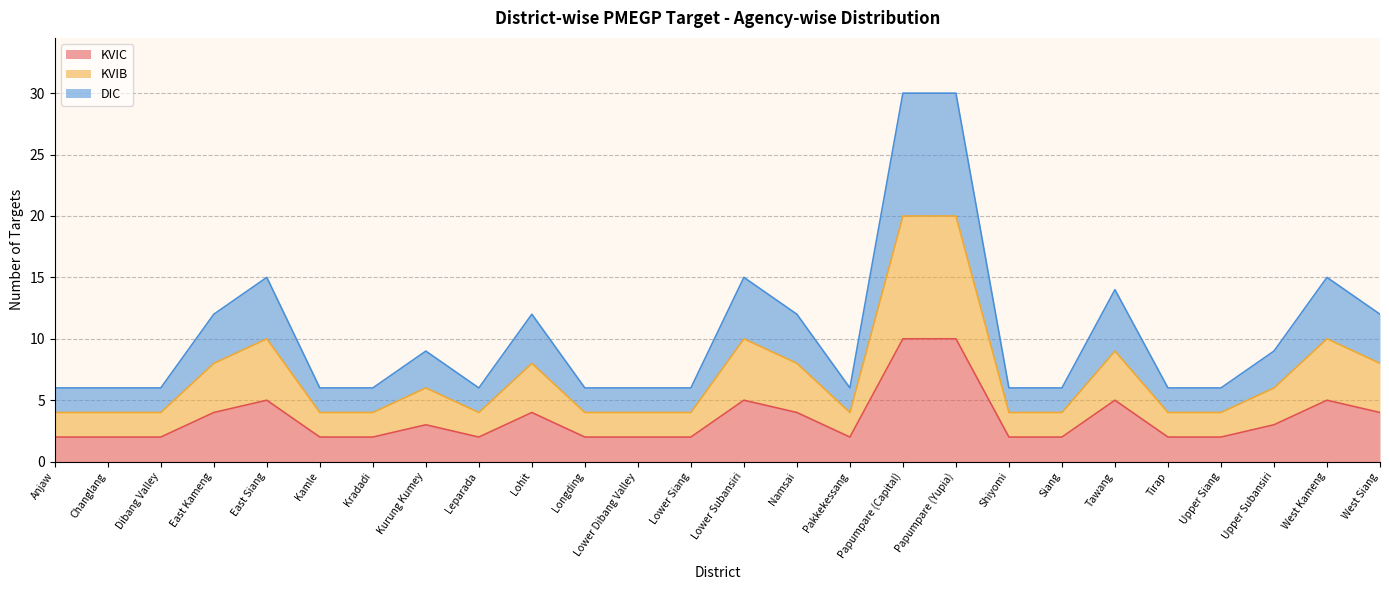

True or false: KVIB and DIC intersect in this chart.

False